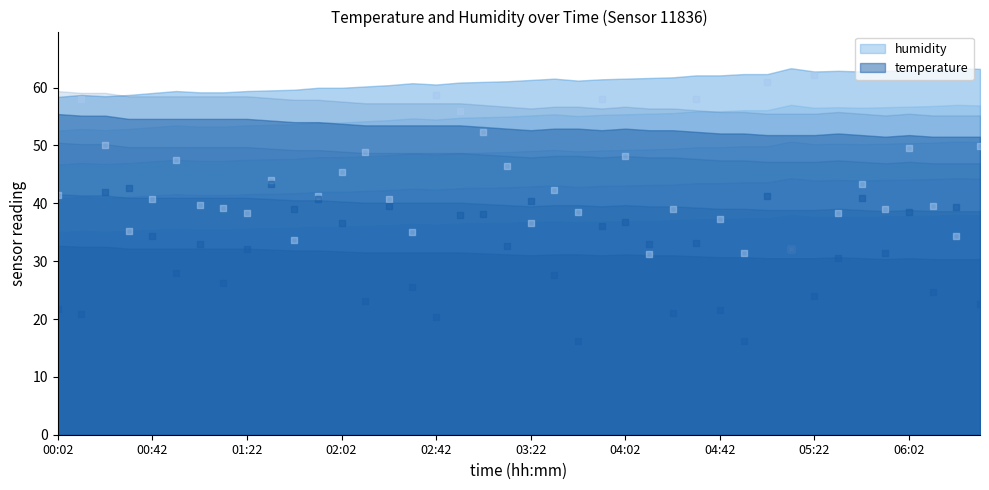

At how many categories does at least one series exceed 46?

40